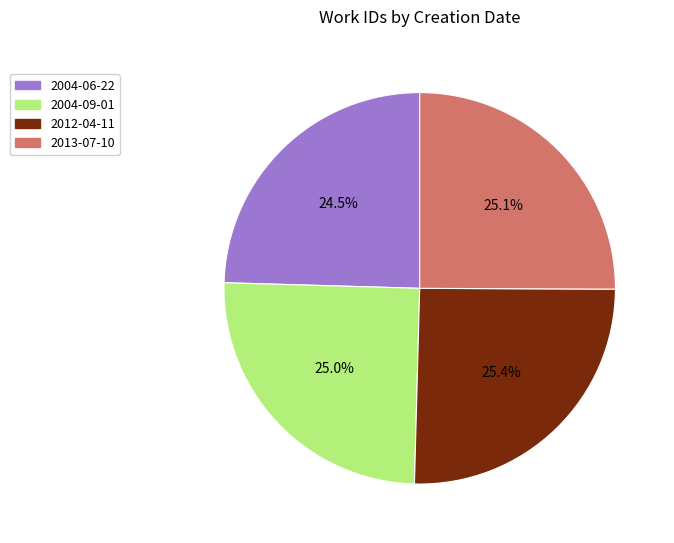

Does any single category account for the majority?

No